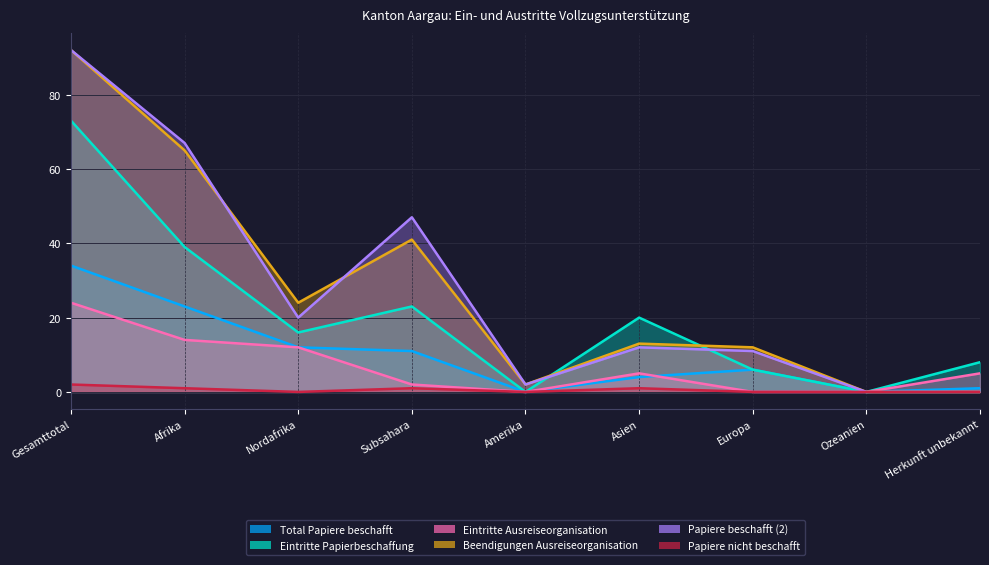

Which series changed the most between Asien and Ozeanien?

Eintritte Papierbeschaffung